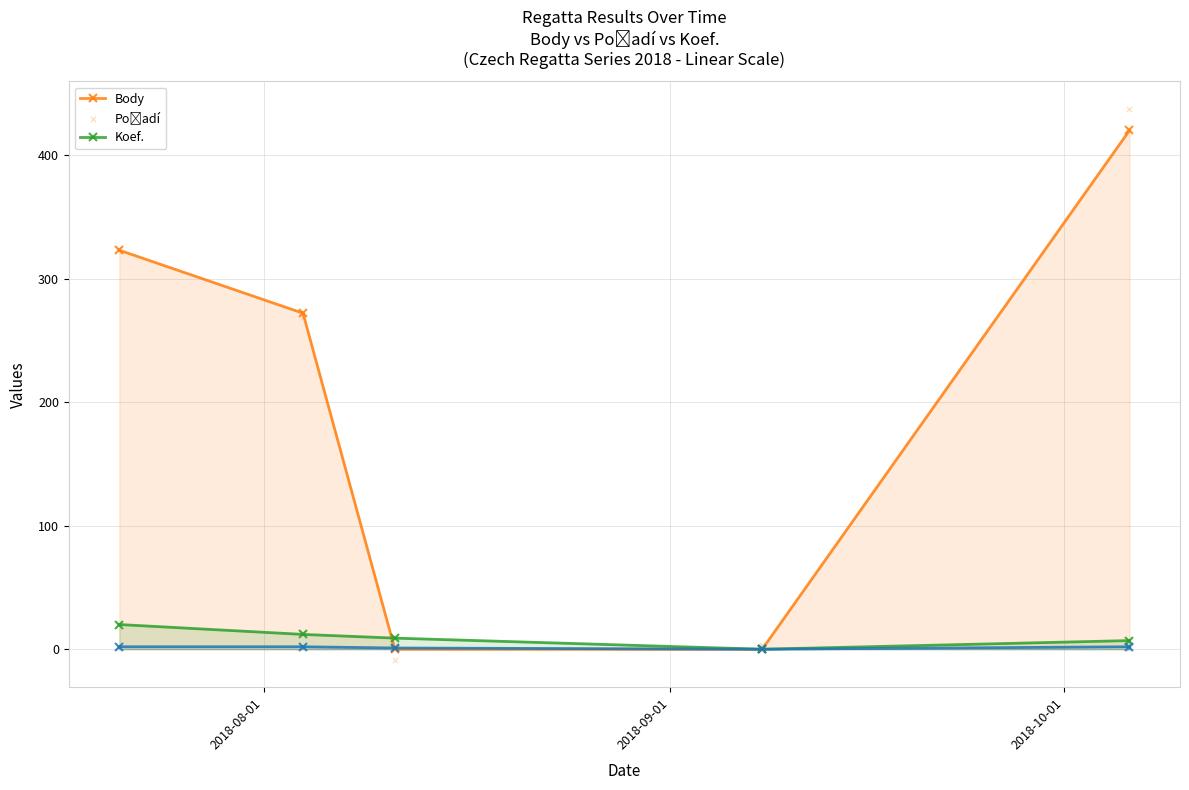

At how many categories does at least one series exceed 277?

2